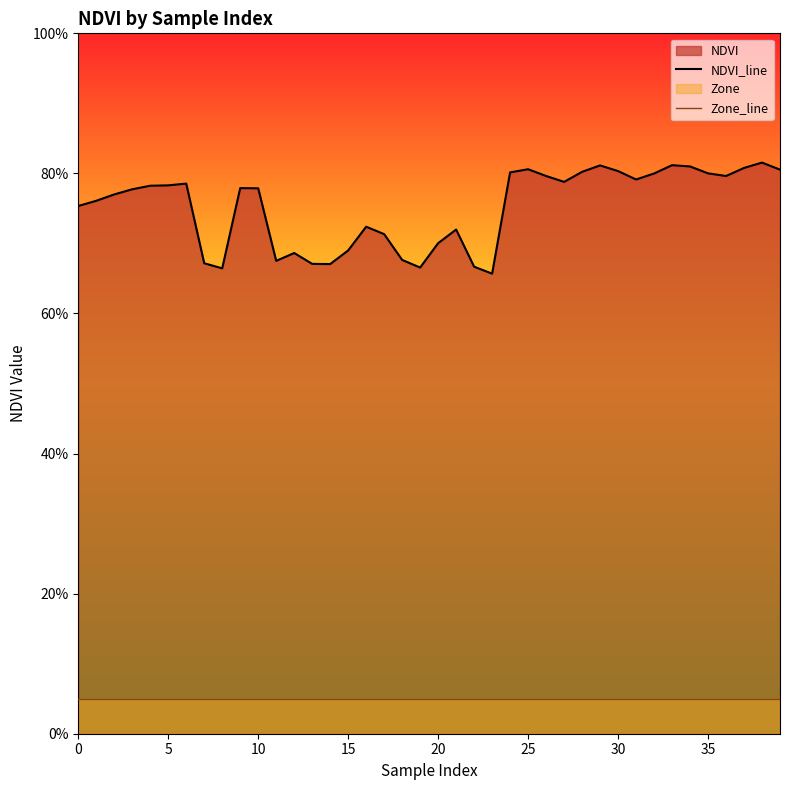

True or false: NDVI_line has a value of 0.7 at 15.

True